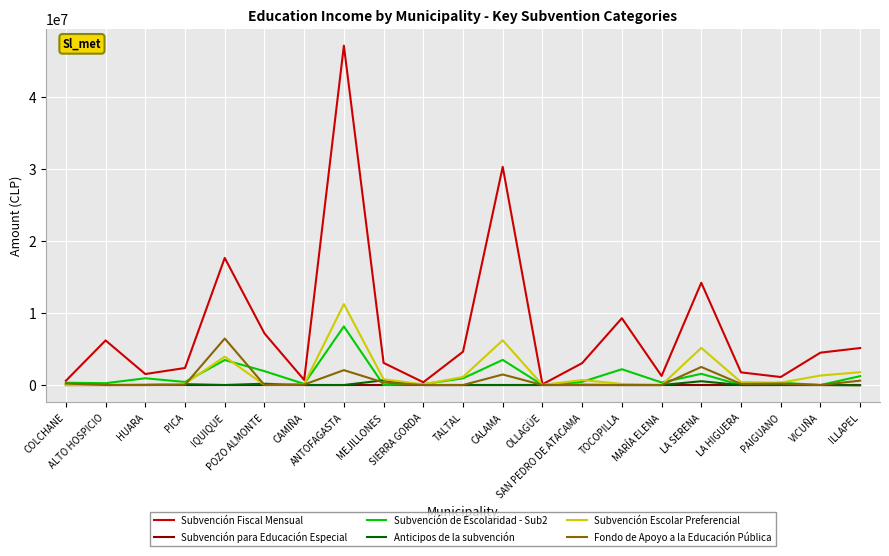

What is the maximum value shown in the chart?

47113927